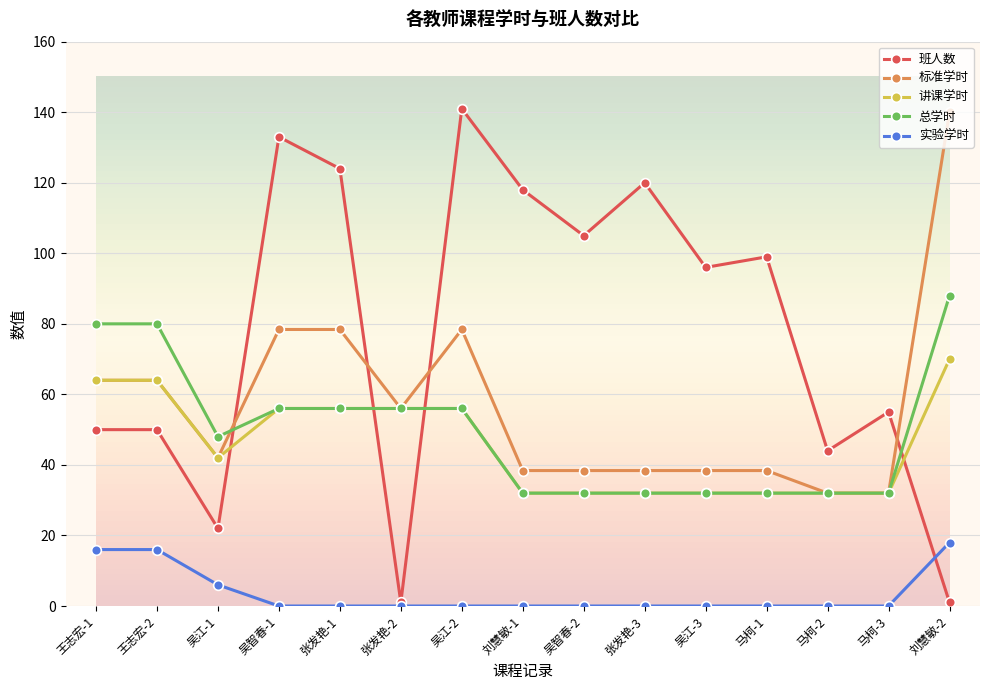

What is the greatest value displayed?

141.0